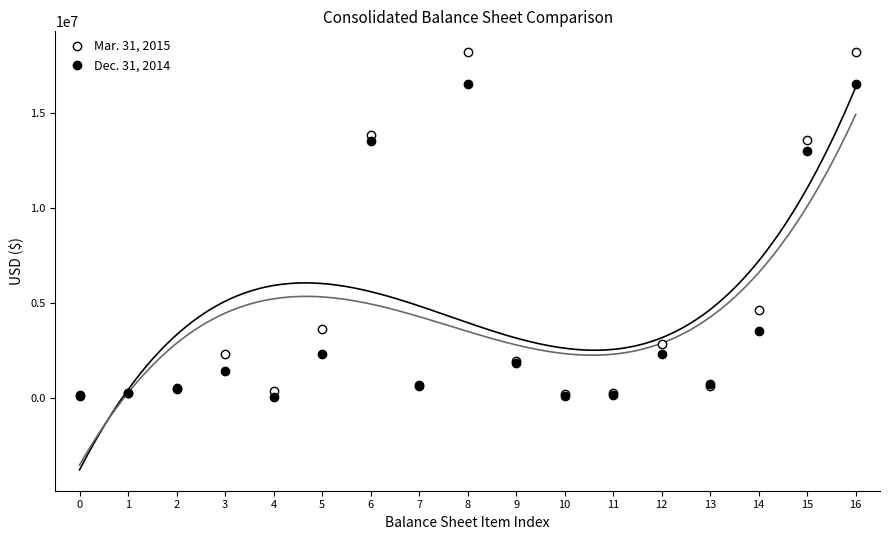

Reading right to left, what are all the values shown in this chart?

Mar. 31, 2015: 18194262	13564427	4629835	623023	2832306	248059	221272	1942741	18194262	671999	13835448	3611061	381875	2307164	535756	250180	136086
Dec. 31, 2014: 16545031	12995534	3549497	715328	2292640	159278	115962	1821673	16545031	653805	13511803	2303669	42626	1433539	454674	249147	123683